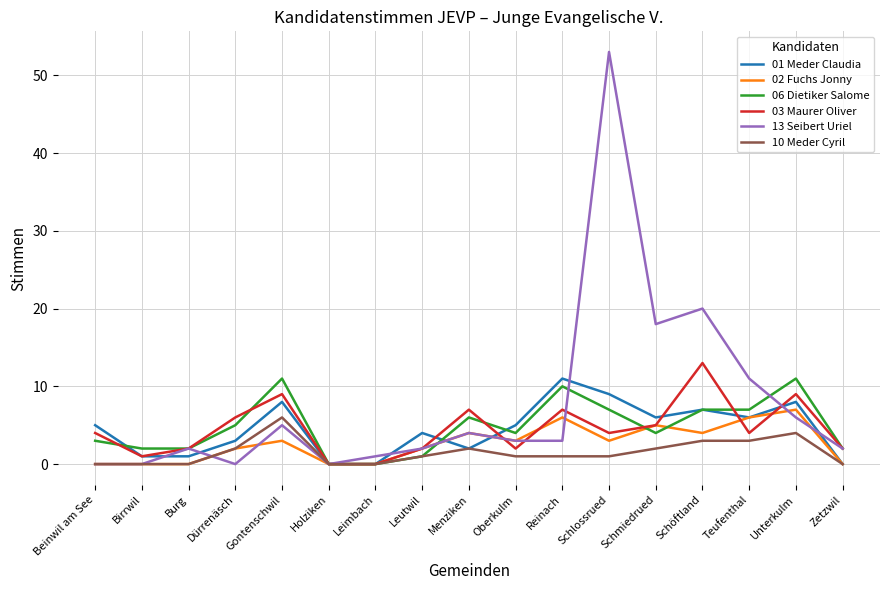

At which category is the sum across all series the highest?

Schlossrued